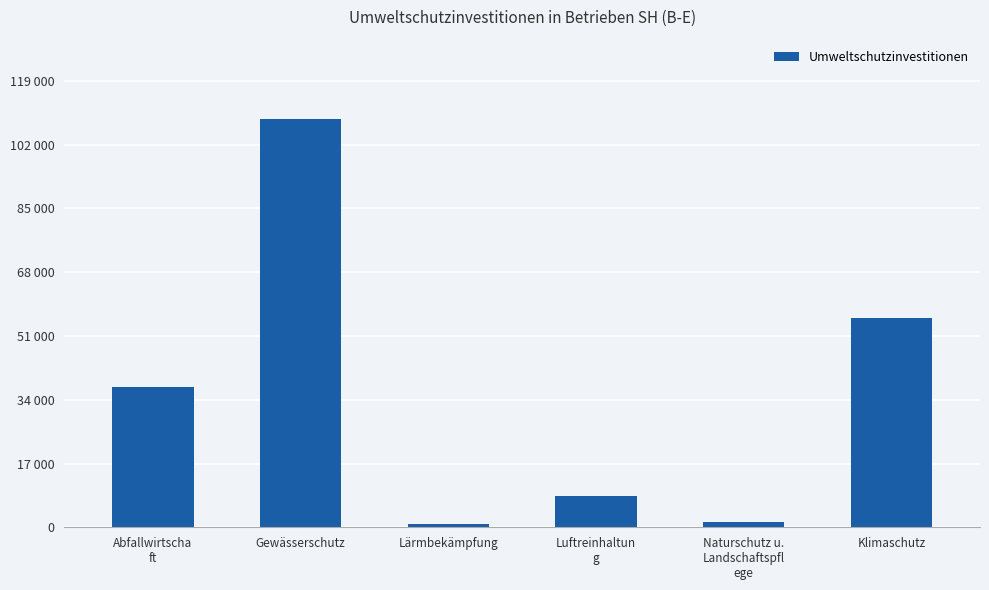

Reading right to left, transcribe all the data shown in this chart.

55902	1433	8261	882	108806	37518